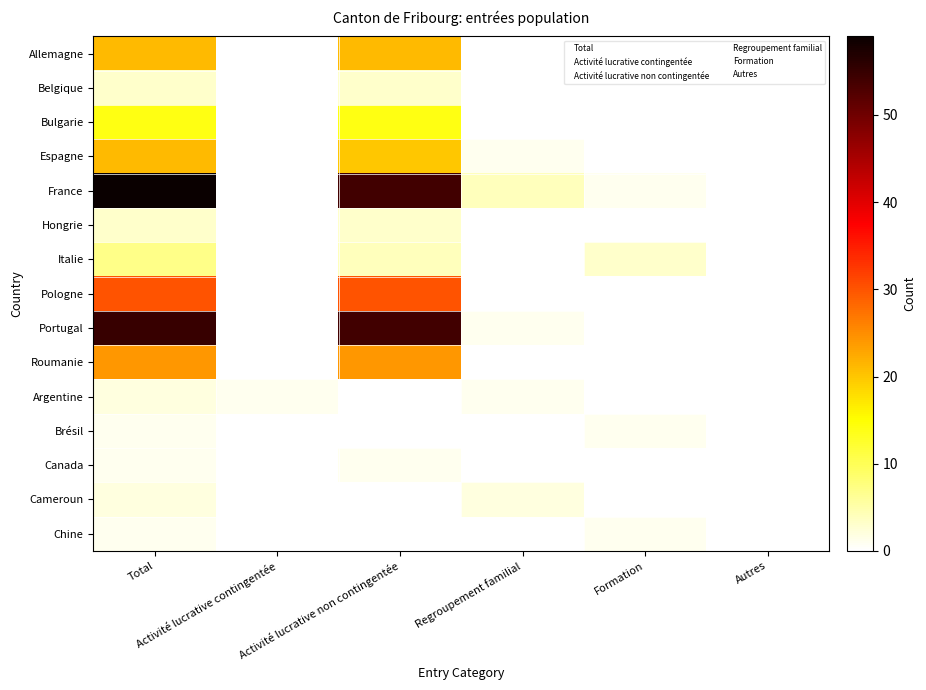

At which label is Belgique closest to 1?

Activité lucrative contingentée